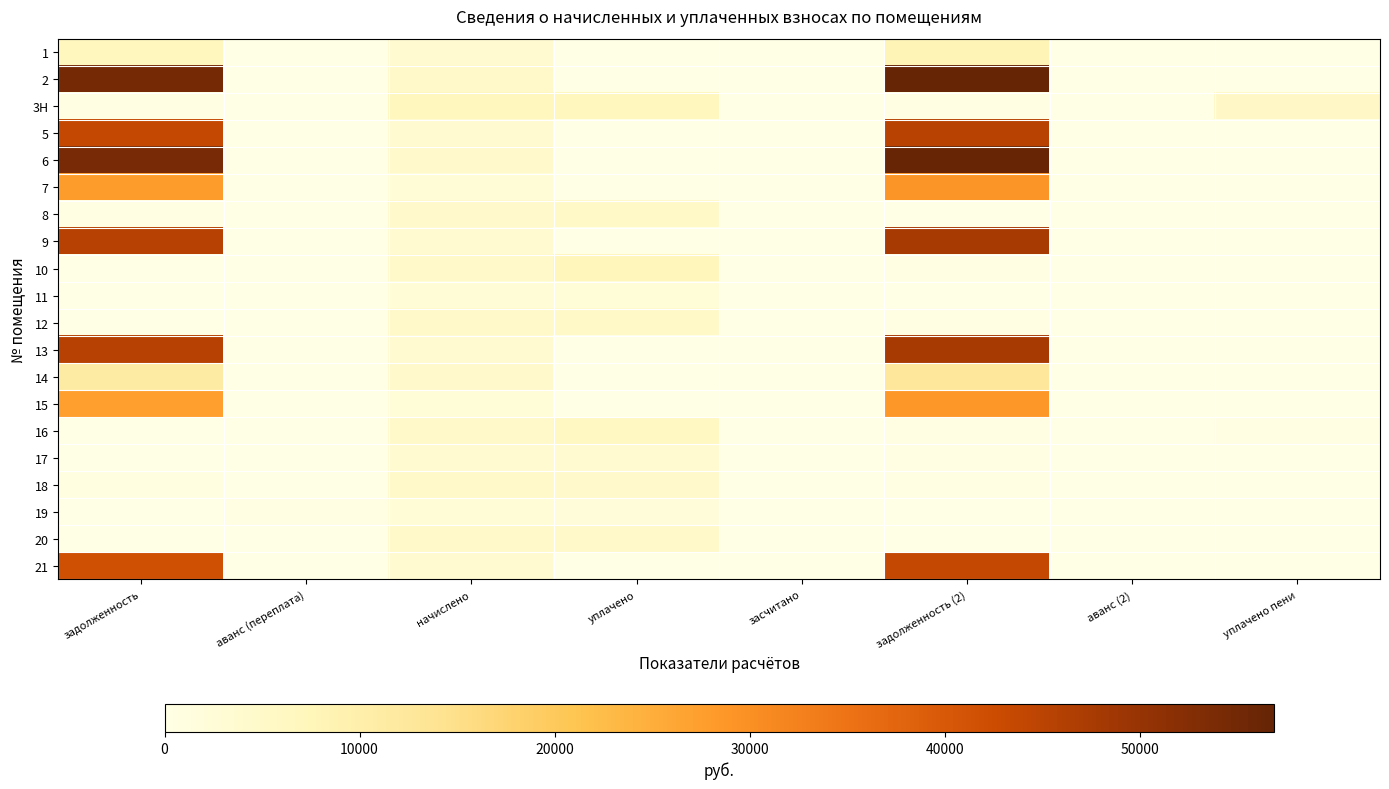

Reading left to right, transcribe all the data shown in this chart.

1: задолженность=6984.3	аванс (переплата)=0.0	начислено=3932.0	уплачено=0.0	засчитано=0.0	задолженность (2)=8147.8	аванс (2)=0.0	уплачено пени=0.0
2: задолженность=54602.0	аванс (переплата)=0.0	начислено=4683.4	уплачено=0.0	засчитано=0.0	задолженность (2)=56870.7	аванс (2)=0.0	уплачено пени=0.0
3H: задолженность=589.4	аванс (переплата)=0.0	начислено=7072.9	уплачено=7012.7	засчитано=0.0	задолженность (2)=589.4	аванс (2)=0.0	уплачено пени=5456.5
5: задолженность=43579.7	аванс (переплата)=0.0	начислено=3892.1	уплачено=0.0	засчитано=0.0	задолженность (2)=45435.7	аванс (2)=0.0	уплачено пени=0.0
6: задолженность=54321.2	аванс (переплата)=0.0	начислено=4635.4	уплачено=0.0	засчитано=0.0	задолженность (2)=56571.4	аванс (2)=0.0	уплачено пени=0.0
7: задолженность=27875.5	аванс (переплата)=0.0	начислено=2445.6	уплачено=0.0	засчитано=0.0	задолженность (2)=29049.4	аванс (2)=0.0	уплачено пени=0.0
8: задолженность=382.9	аванс (переплата)=0.0	начислено=4595.4	уплачено=4939.2	засчитано=0.0	задолженность (2)=0.0	аванс (2)=0.0	уплачено пени=0.0
9: задолженность=45673.2	аванс (переплата)=0.0	начислено=3916.1	уплачено=0.0	засчитано=0.0	задолженность (2)=47570.3	аванс (2)=0.0	уплачено пени=0.0
10: задолженность=0.0	аванс (переплата)=0.0	начислено=4731.2	уплачено=7169.1	засчитано=0.0	задолженность (2)=394.3	аванс (2)=0.0	уплачено пени=92.6
11: задолженность=203.8	аванс (переплата)=0.0	начислено=2445.6	уплачено=2424.8	засчитано=0.0	задолженность (2)=203.8	аванс (2)=0.0	уплачено пени=0.0
12: задолженность=0.0	аванс (переплата)=0.0	начислено=4667.3	уплачено=4976.8	засчитано=0.0	задолженность (2)=388.9	аванс (2)=0.0	уплачено пени=2.5
13: задолженность=45750.2	аванс (переплата)=0.0	начислено=3924.1	уплачено=0.0	засчитано=0.0	задолженность (2)=47651.2	аванс (2)=0.0	уплачено пени=0.0
14: задолженность=11130.0	аванс (переплата)=0.0	начислено=4611.4	уплачено=0.0	засчитано=0.0	задолженность (2)=12565.0	аванс (2)=0.0	уплачено пени=0.0
15: задолженность=27393.5	аванс (переплата)=0.0	начислено=2349.6	уплачено=0.0	засчитано=0.0	задолженность (2)=28531.7	аванс (2)=0.0	уплачено пени=0.0
16: задолженность=0.0	аванс (переплата)=0.0	начислено=4771.2	уплачено=6156.9	засчитано=0.0	задолженность (2)=397.6	аванс (2)=0.0	уплачено пени=237.1
17: задолженность=0.0	аванс (переплата)=0.0	начислено=3915.2	уплачено=3881.9	засчитано=0.0	задолженность (2)=326.3	аванс (2)=0.0	уплачено пени=0.0
18: задолженность=779.2	аванс (переплата)=0.0	начислено=4675.3	уплачено=4635.5	засчитано=0.0	задолженность (2)=389.6	аванс (2)=0.0	уплачено пени=0.0
19: задолженность=0.0	аванс (переплата)=373.2	начислено=2453.5	уплачено=2103.3	засчитано=0.0	задолженность (2)=0.0	аванс (2)=9.9	уплачено пени=0.0
20: задолженность=0.0	аванс (переплата)=0.0	начислено=4667.3	уплачено=4667.3	засчитано=0.0	задолженность (2)=0.0	аванс (2)=0.0	уплачено пени=0.0
21: задолженность=41915.0	аванс (переплата)=0.0	начислено=3564.5	уплачено=0.0	засчитано=0.0	задолженность (2)=43647.9	аванс (2)=0.0	уплачено пени=0.0